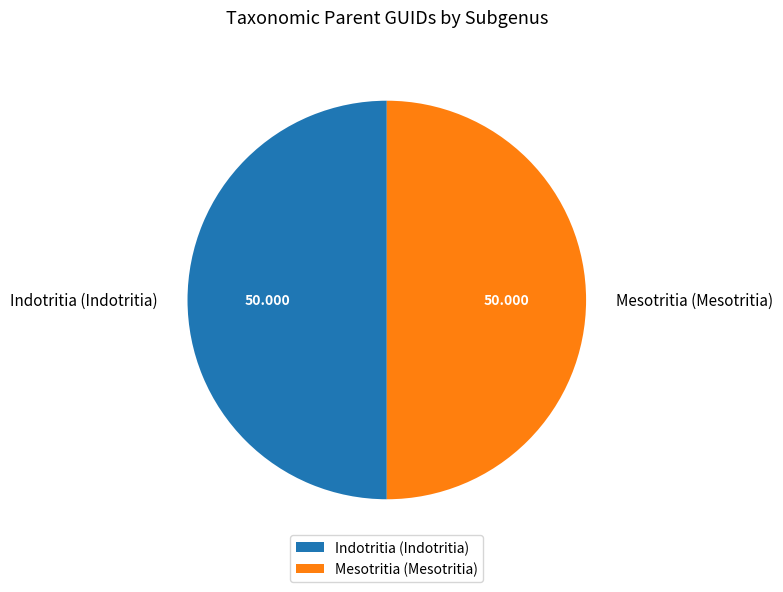

Is the sum of Mesotritia (Mesotritia) and Indotritia (Indotritia) greater than half?

Yes